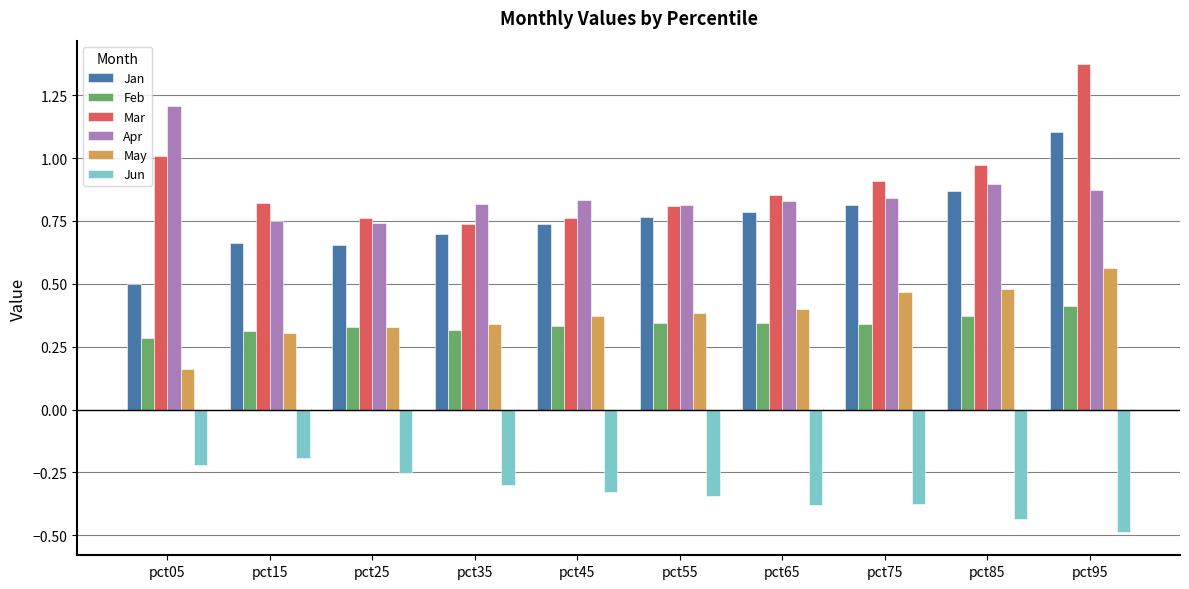

Which series has the widest spread of values?

Mar